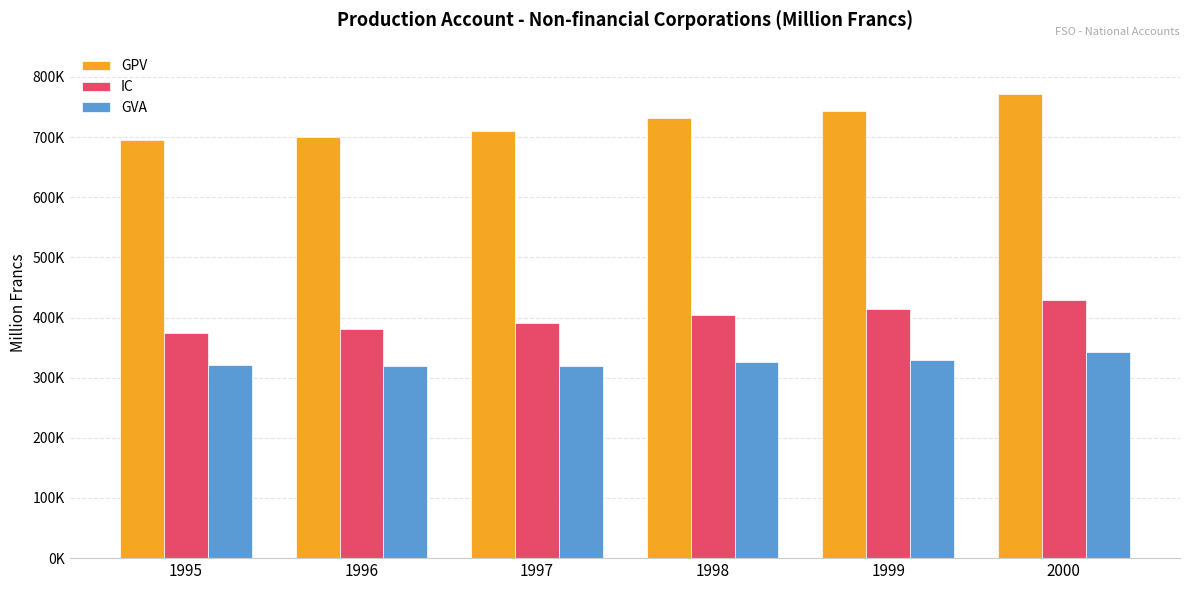

Which series has the widest spread of values?

GPV